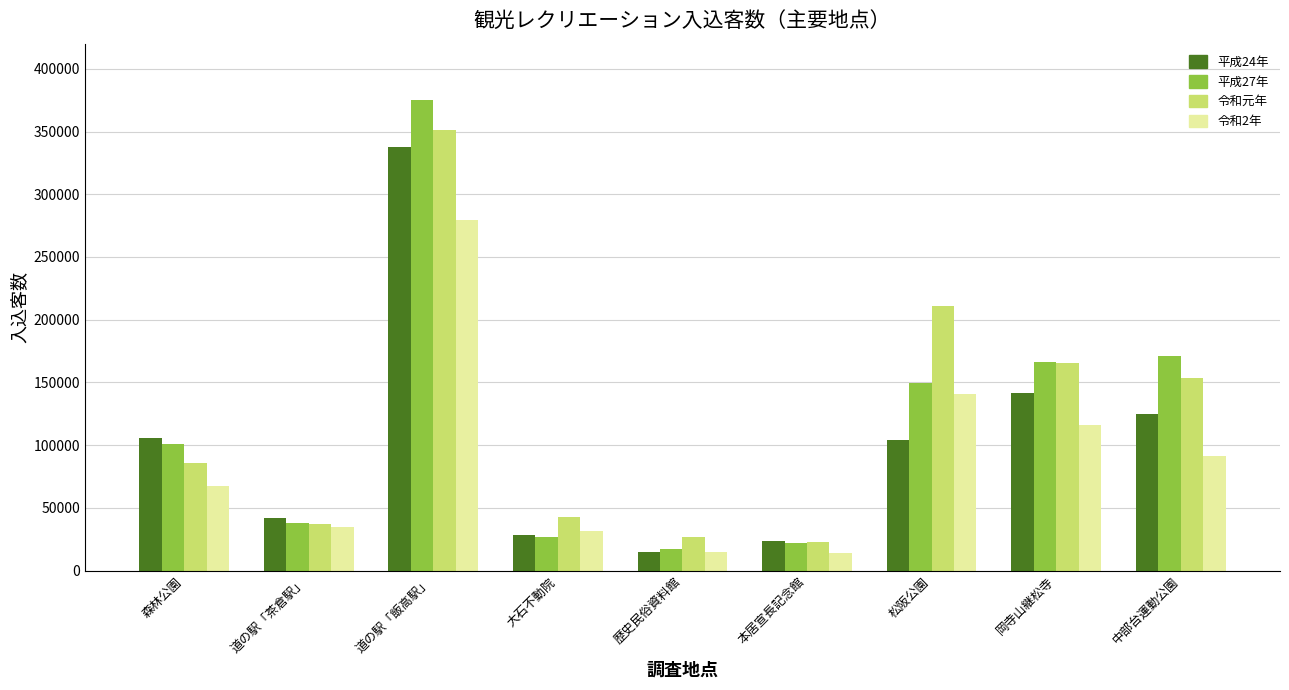

Which label corresponds to the largest value in the chart?

道の駅「飯高駅」